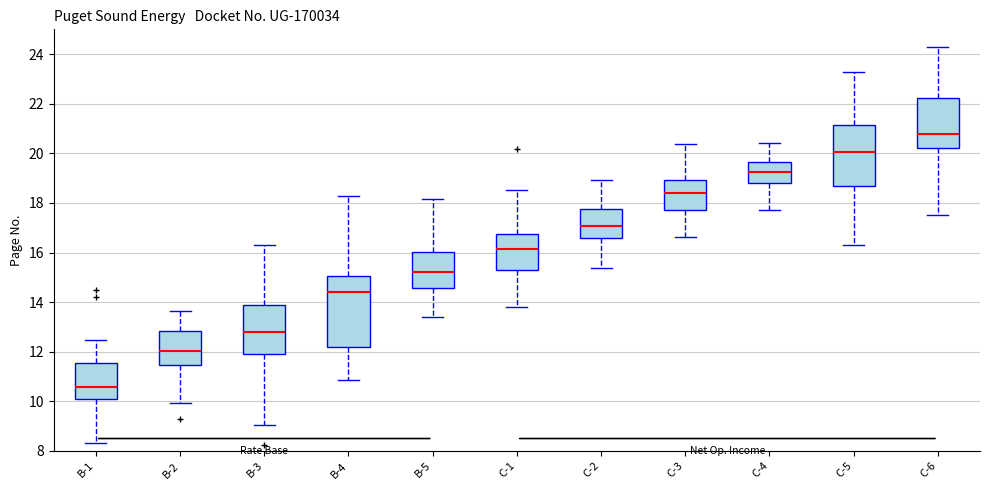

Where is the upper edge of the box for C-5 on the y-axis? The values are not printed on the chart, so give them approximately, as read against the axis.

21.2